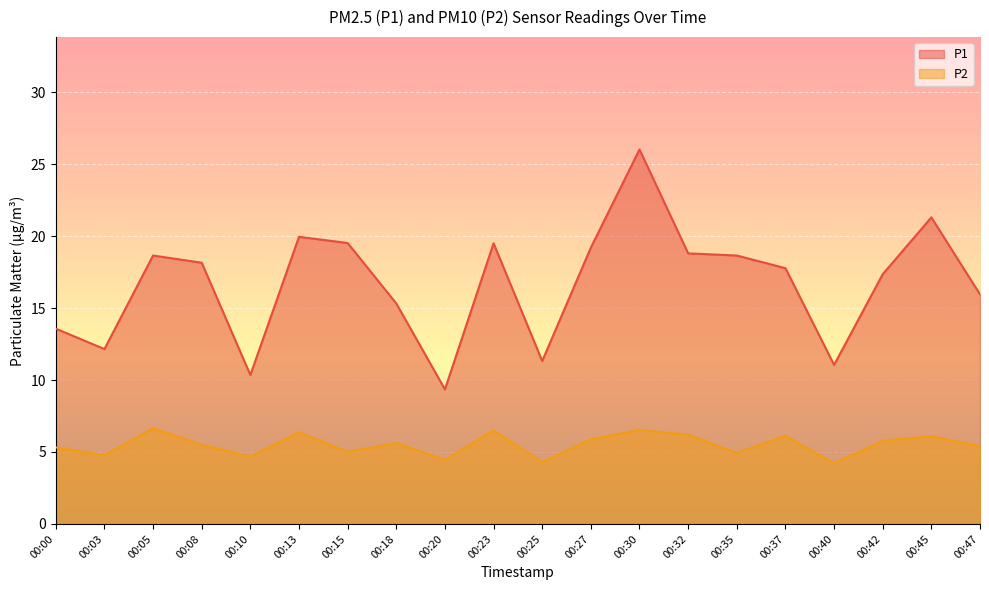

Reading left to right, what are all the values shown in this chart?

P1: 00:00=13.6	00:03=12.2	00:05=18.6	00:08=18.1	00:10=10.3	00:13=19.9	00:15=19.5	00:18=15.3	00:20=9.3	00:23=19.5	00:25=11.3	00:27=19.2	00:30=26.0	00:32=18.8	00:35=18.6	00:37=17.8	00:40=11.1	00:42=17.4	00:45=21.3	00:47=15.9
P2: 00:00=5.3	00:03=4.8	00:05=6.7	00:08=5.5	00:10=4.7	00:13=6.4	00:15=5.0	00:18=5.6	00:20=4.5	00:23=6.5	00:25=4.3	00:27=5.9	00:30=6.5	00:32=6.2	00:35=4.9	00:37=6.1	00:40=4.2	00:42=5.8	00:45=6.1	00:47=5.4